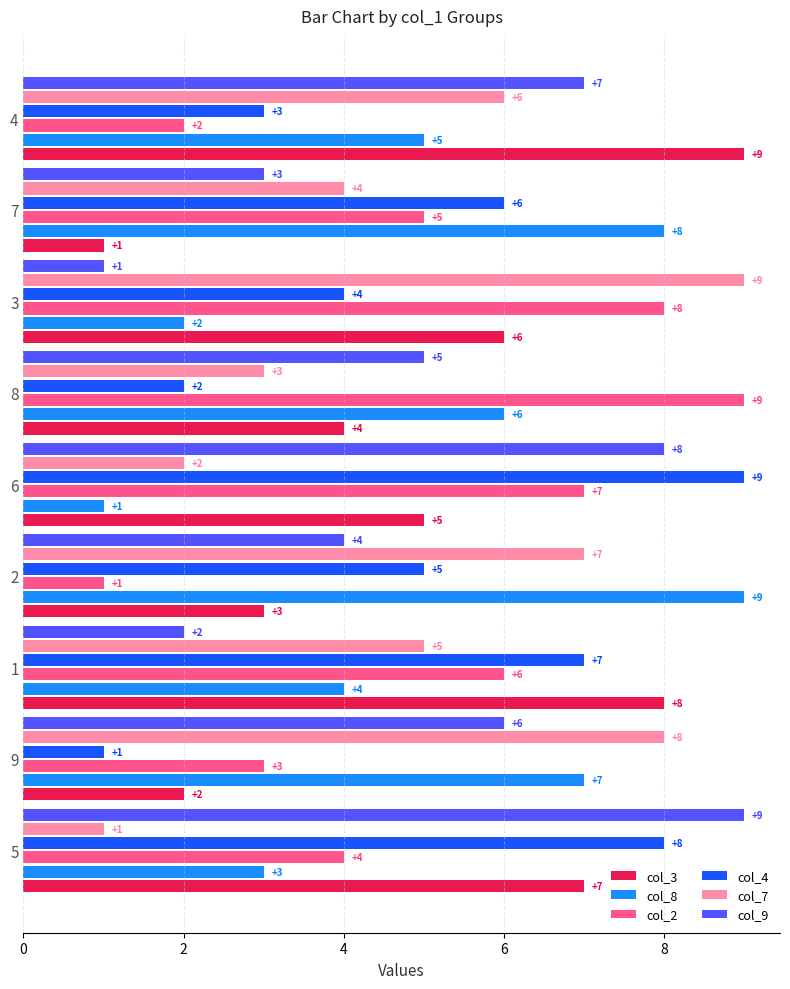

What is the spread (max minus min) of values at 8?

7